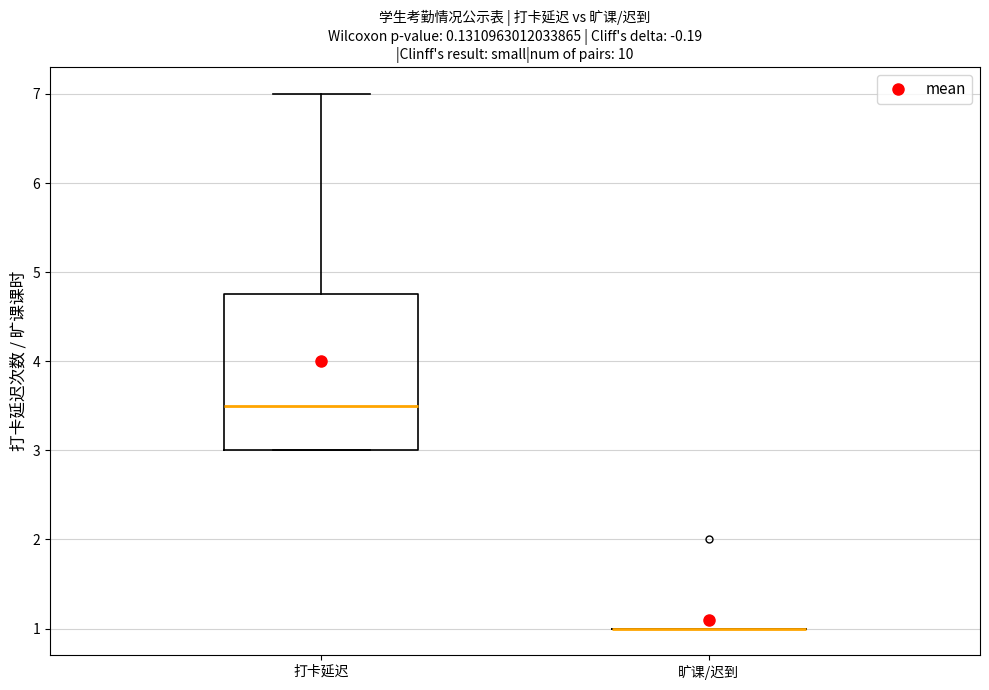

Reading left to right, transcribe this box plot: for each box, give where its median line is, the range the box spans, and where its two whiskers end, as read against the y-axis. The values are not printed on the chart, so give them approximately, as read against the axis.

打卡延迟: median 3.5, box 3.0 to 4.8, whiskers 3.0 to 7.0
旷课/迟到: box collapsed to a line at 1.0, whiskers 1.0 to 1.0